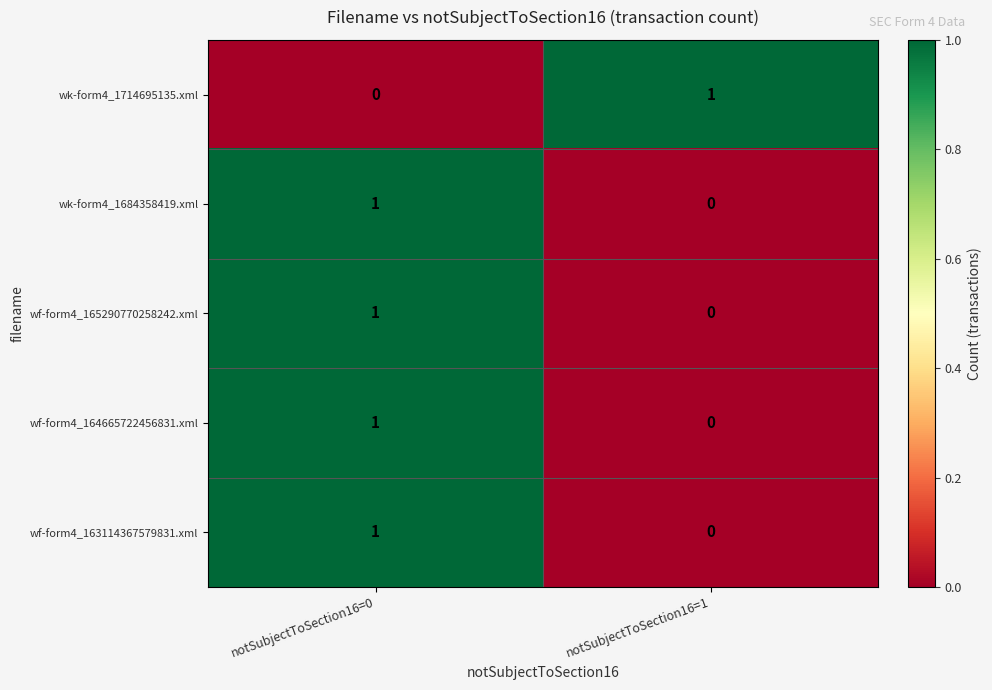

The value of wf-form4_163114367579831.xml at notSubjectToSection16=1 is 0. True or false?

True